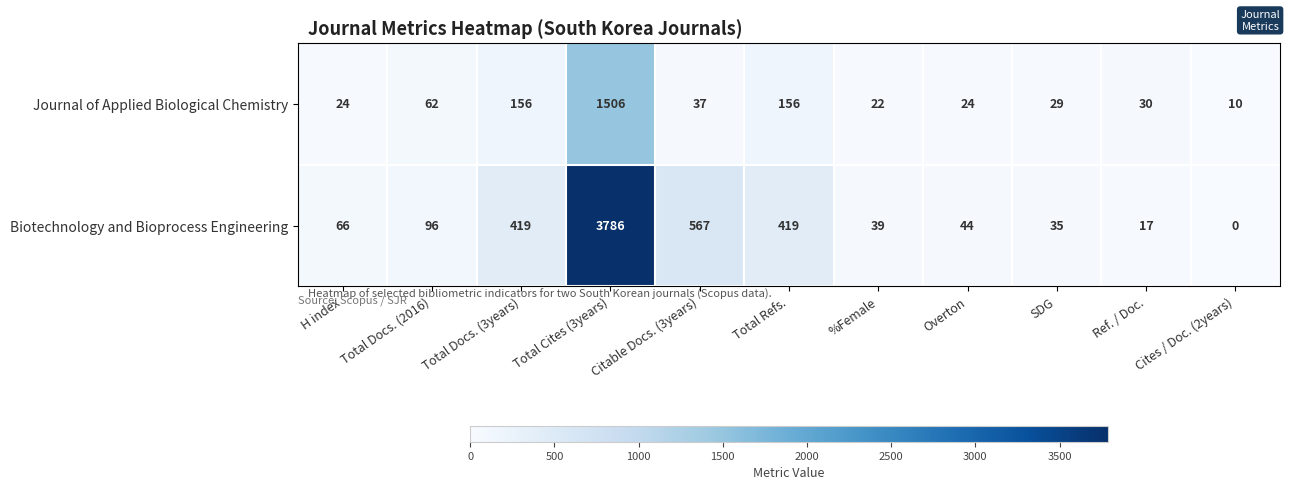

Is it true that Journal of Applied Biological Chemistry equals 10 at Cites / Doc. (2years)?

True